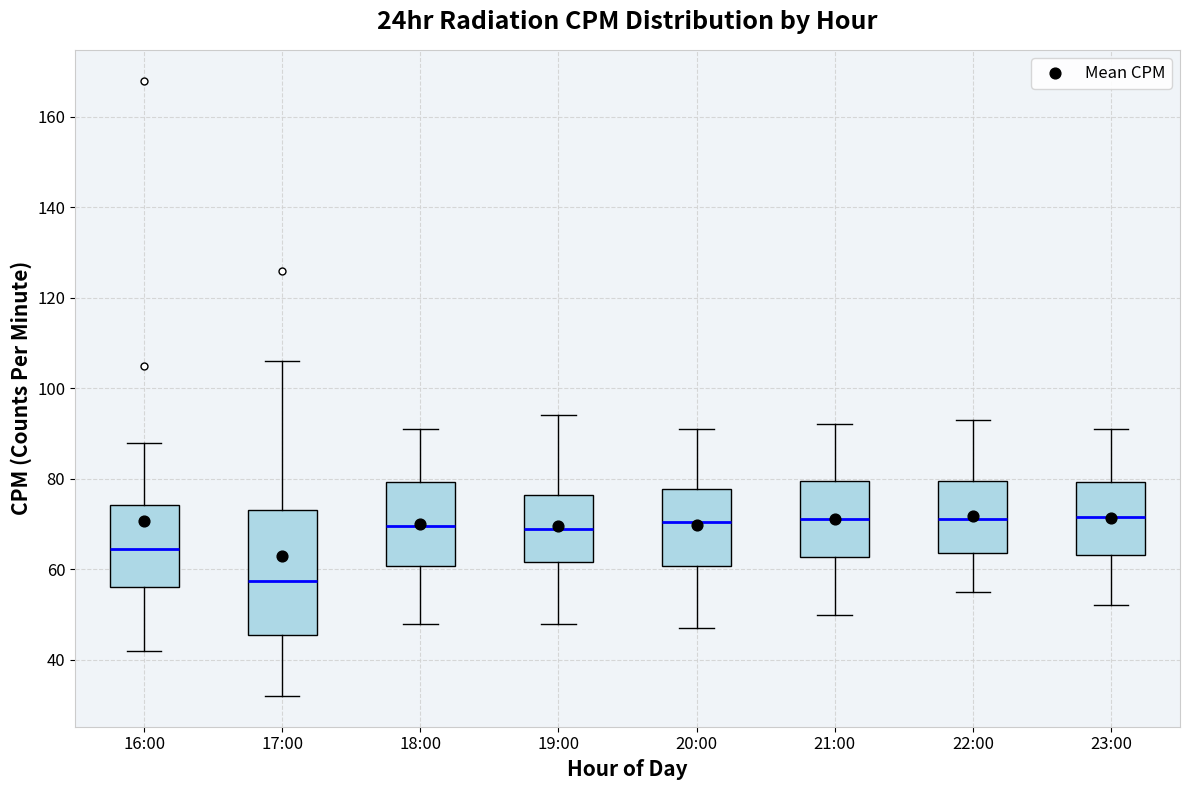

Which box's median line is the lowest?

17:00